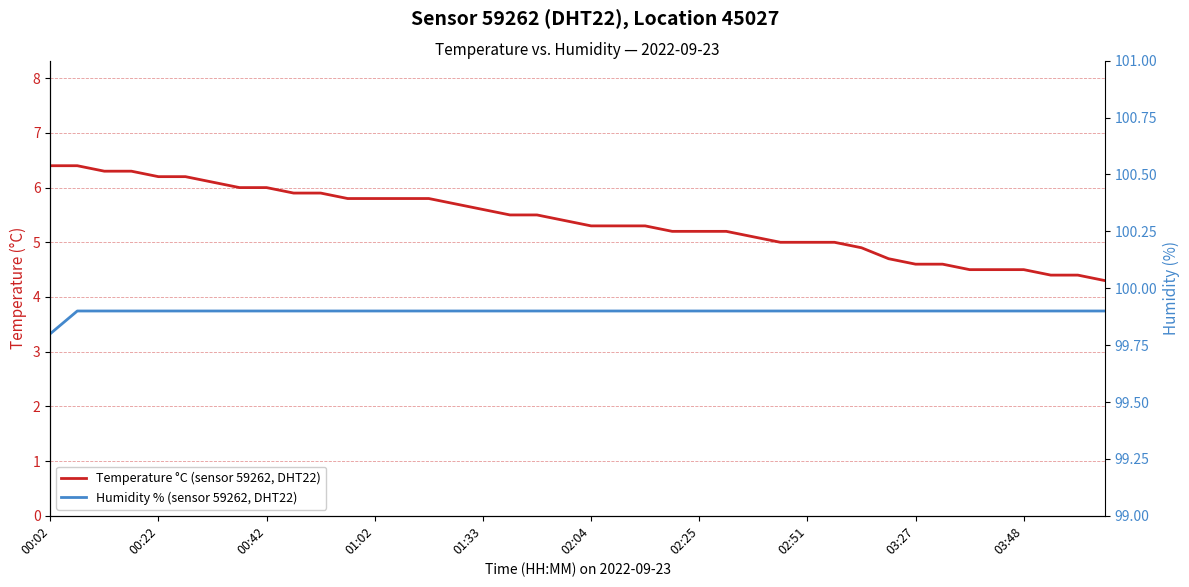

Is it true that Temperature °C (sensor 59262, DHT22) equals 8.6 at 03:48?

False